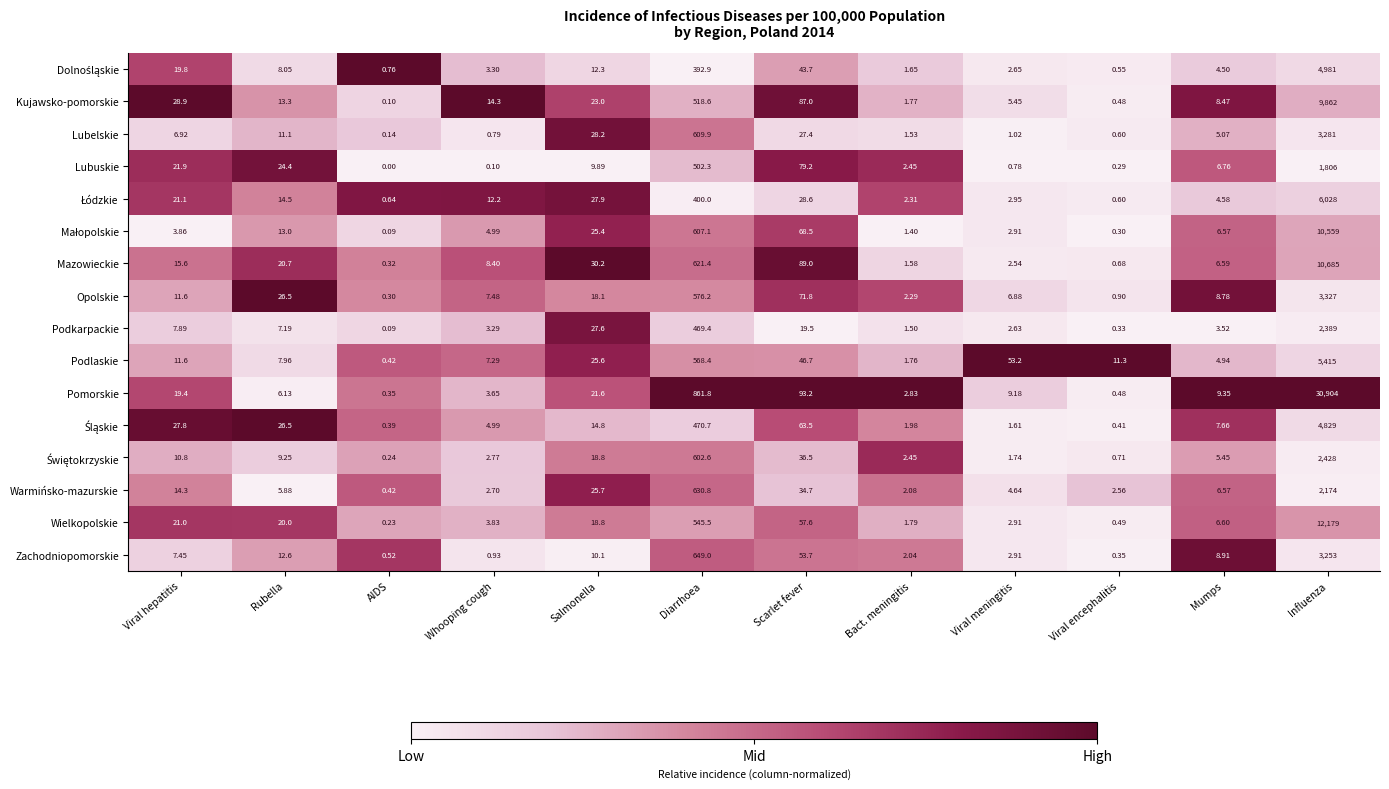

Between Viral hepatitis and Mumps, which series saw the biggest shift?

Kujawsko-pomorskie